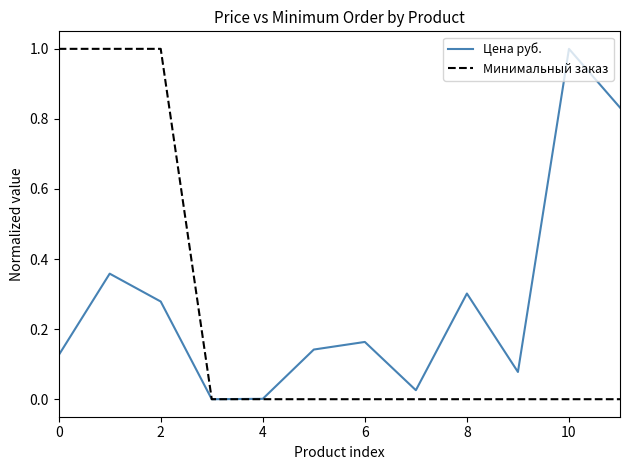

What is the maximum value for Цена руб.?

1.0